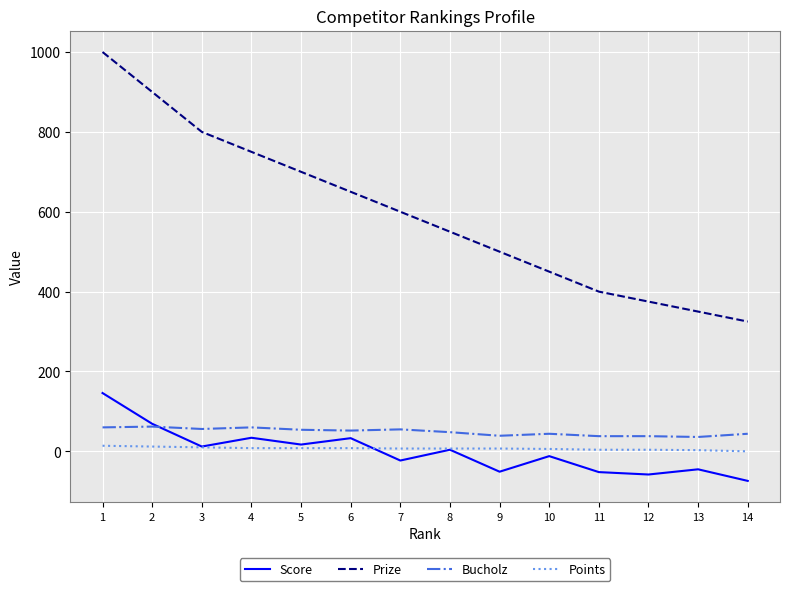

What is the highest value of the Prize series?

1000